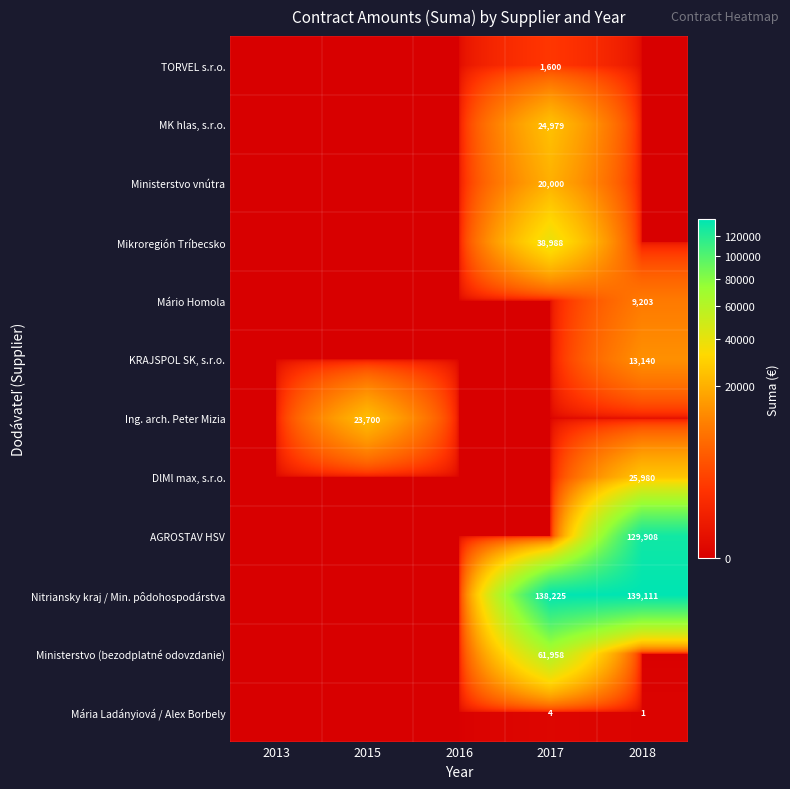

The value of Nitriansky kraj / Min. pôdohospodárstva at 2018 is 139111. True or false?

True